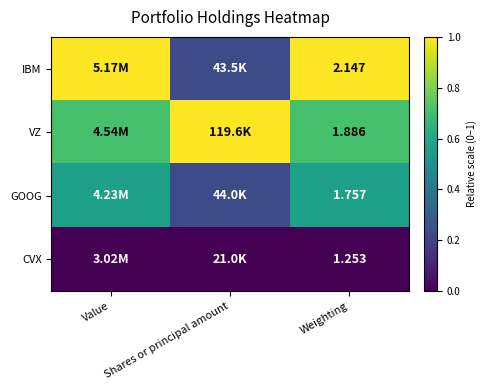

Rank the series at Weighting from lowest to highest value.

CVX, GOOG, VZ, IBM